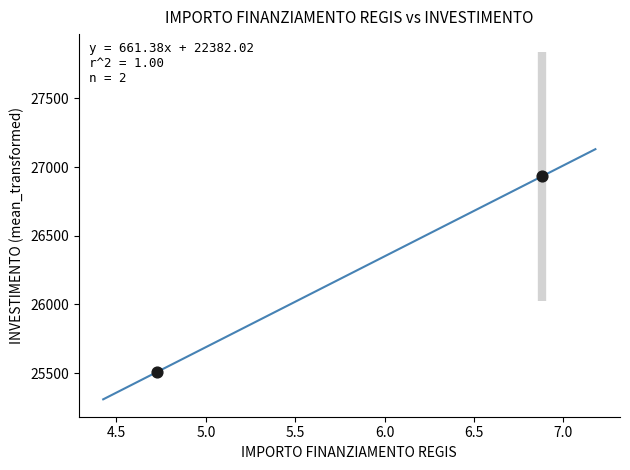

What is the range of X values (max minus min)?

2.2